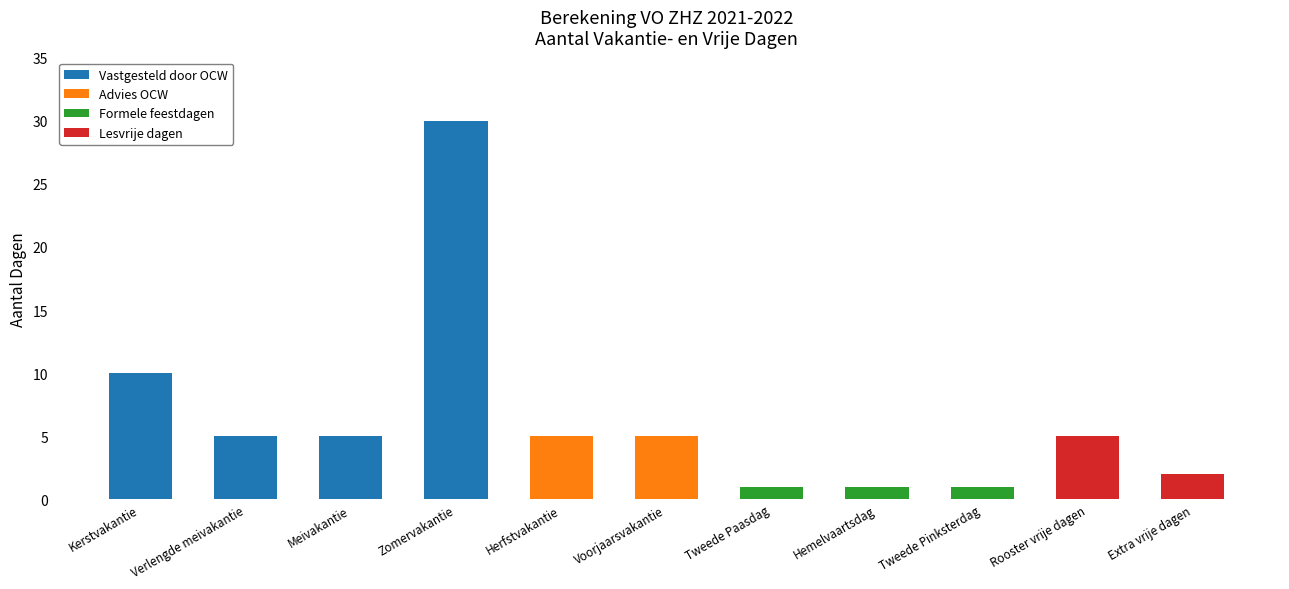

Does the chart contain stacked bars?

Yes